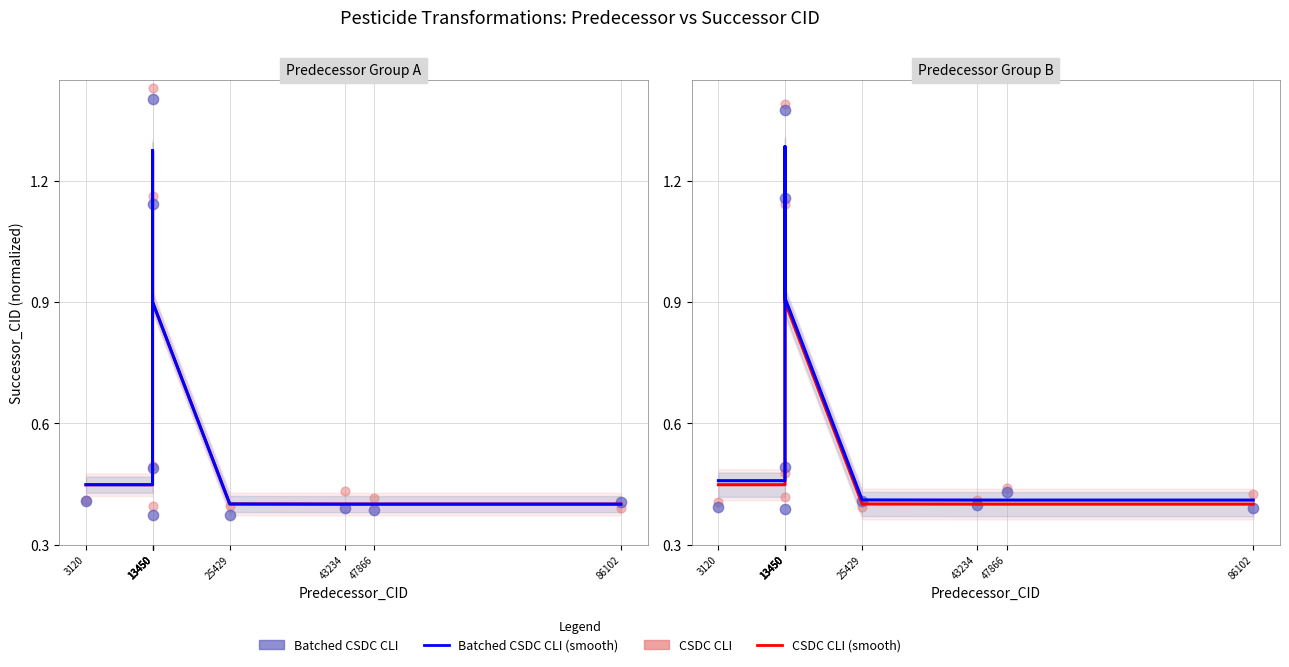

Which series has the widest spread of Y values?

CSDC CLI